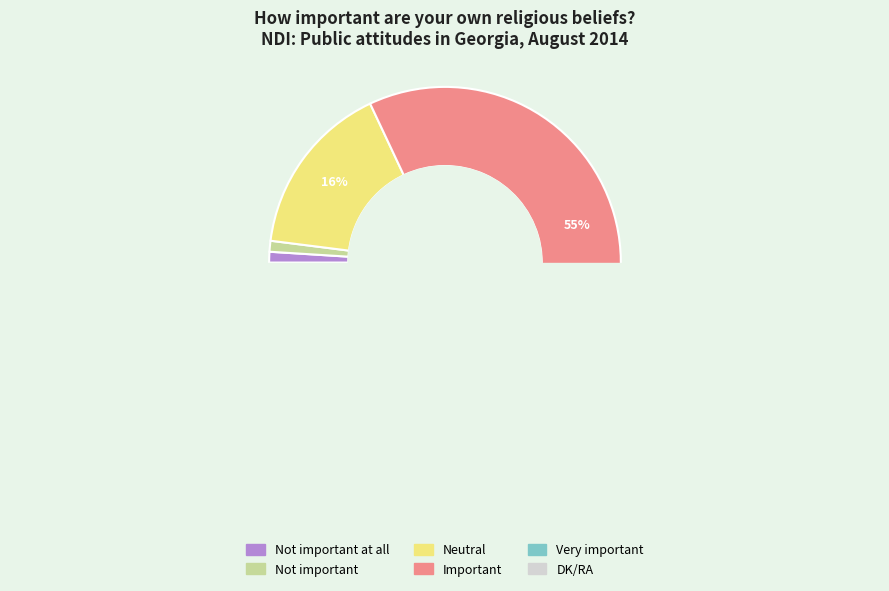

How much of the chart is everything except Neutral?

84.0%